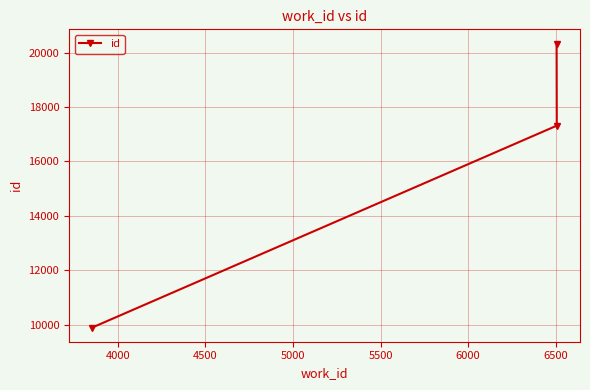

What is the average value?

15849